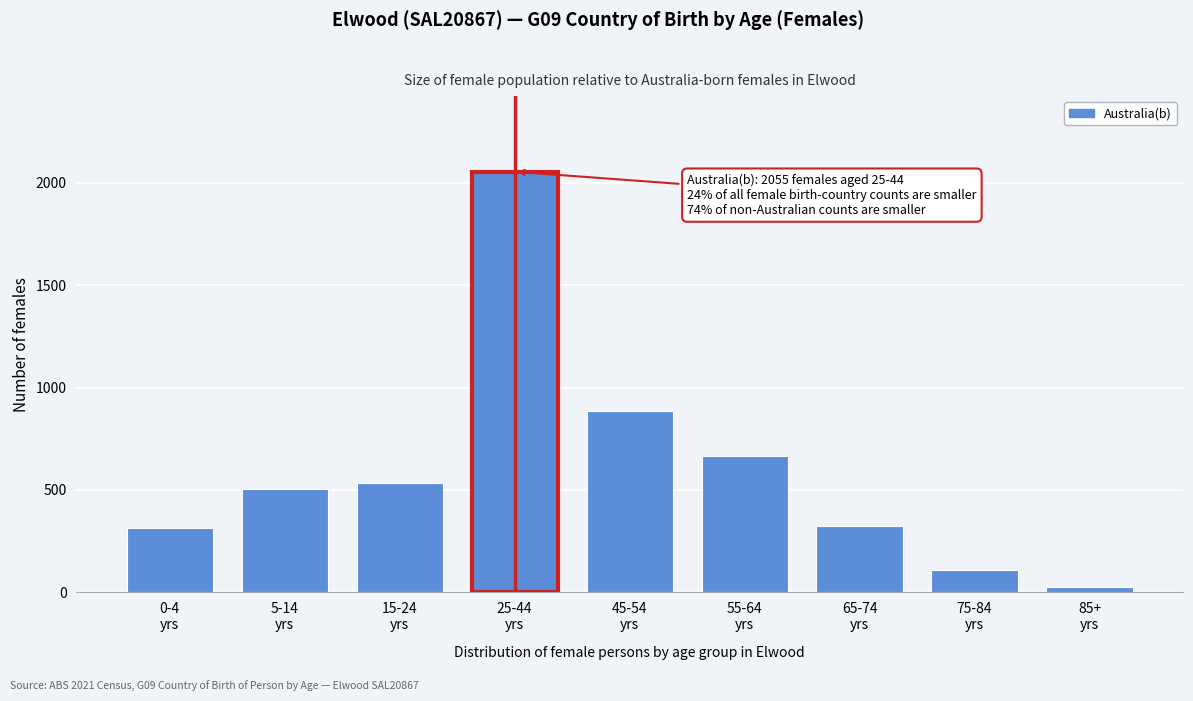

What is the average value?

602